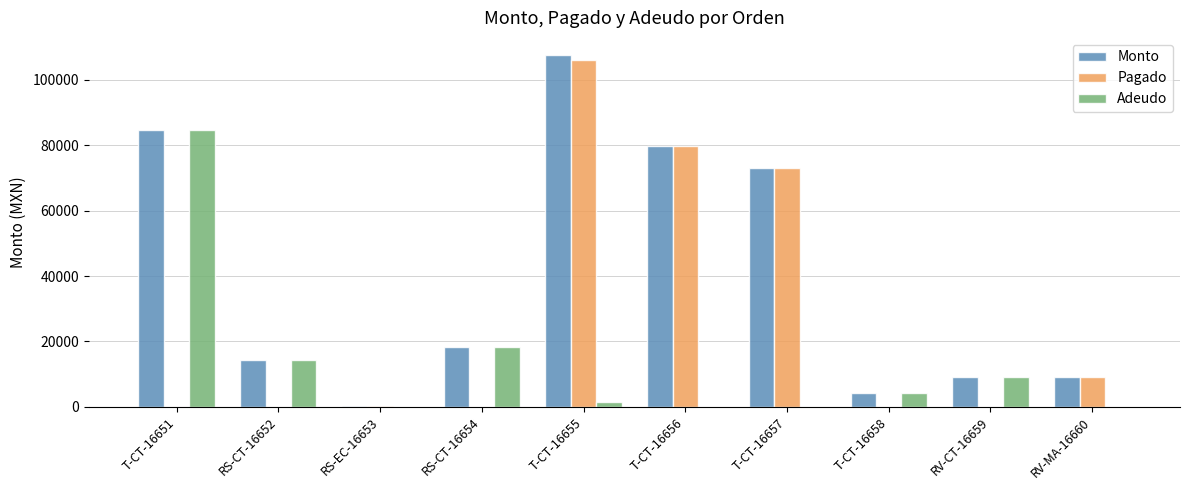

What is the sum of the Adeudo values at T-CT-16658 and T-CT-16657?

4187.0